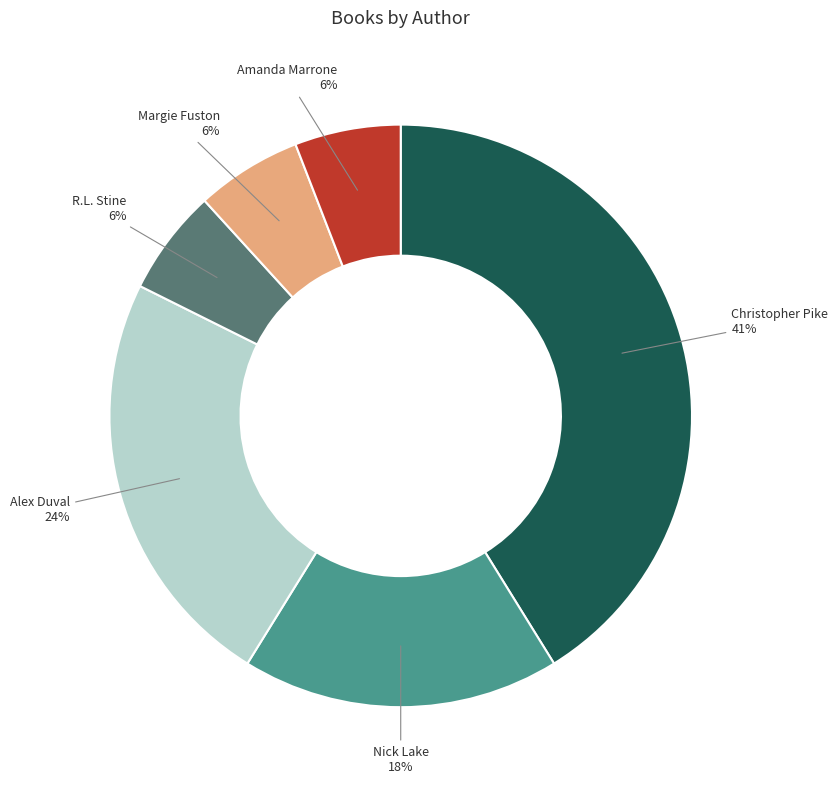

Does any single category account for the majority?

No